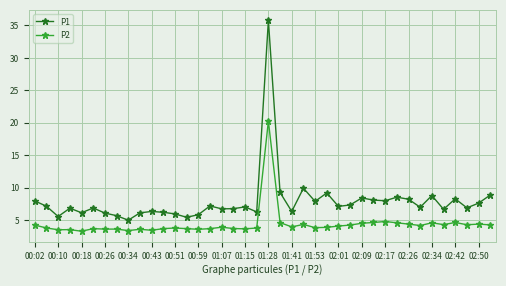

Which series has the largest range (max minus min)?

P1